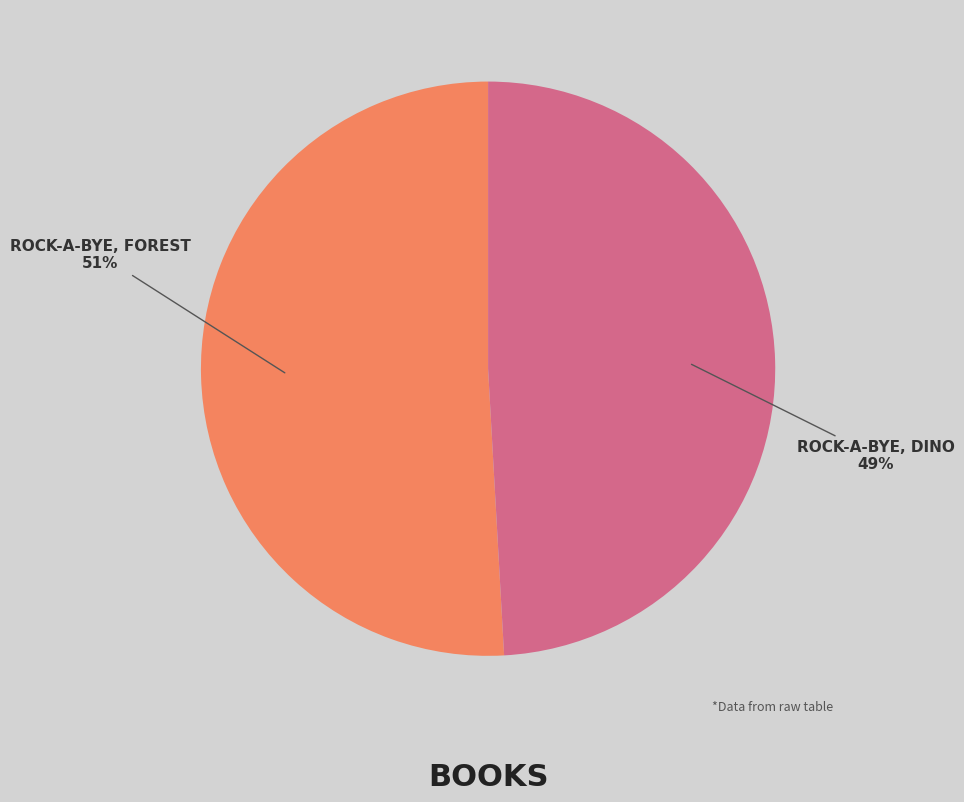

Is there a majority slice in this chart?

Yes